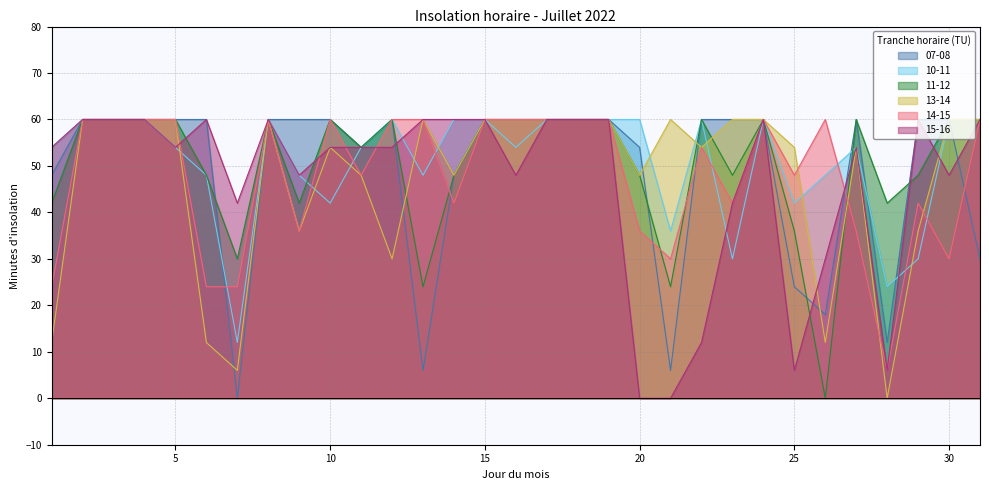

What is the value of the 15-16 point at the 9th from the left?

48